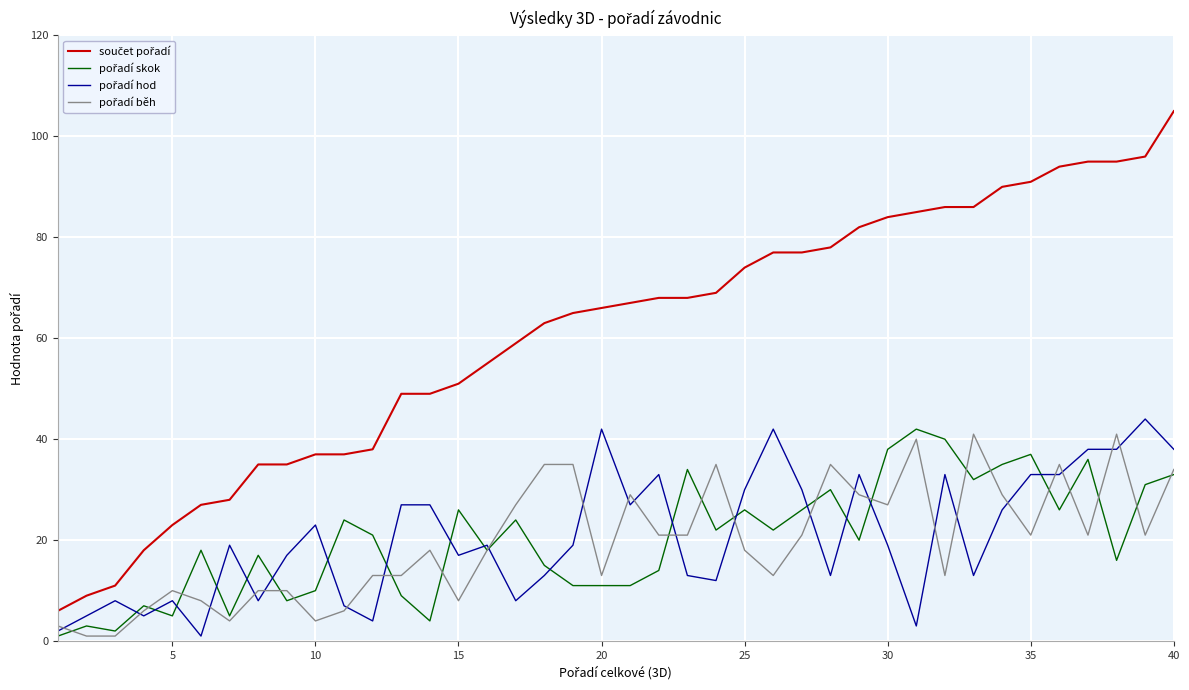

What is the greatest value displayed?

105